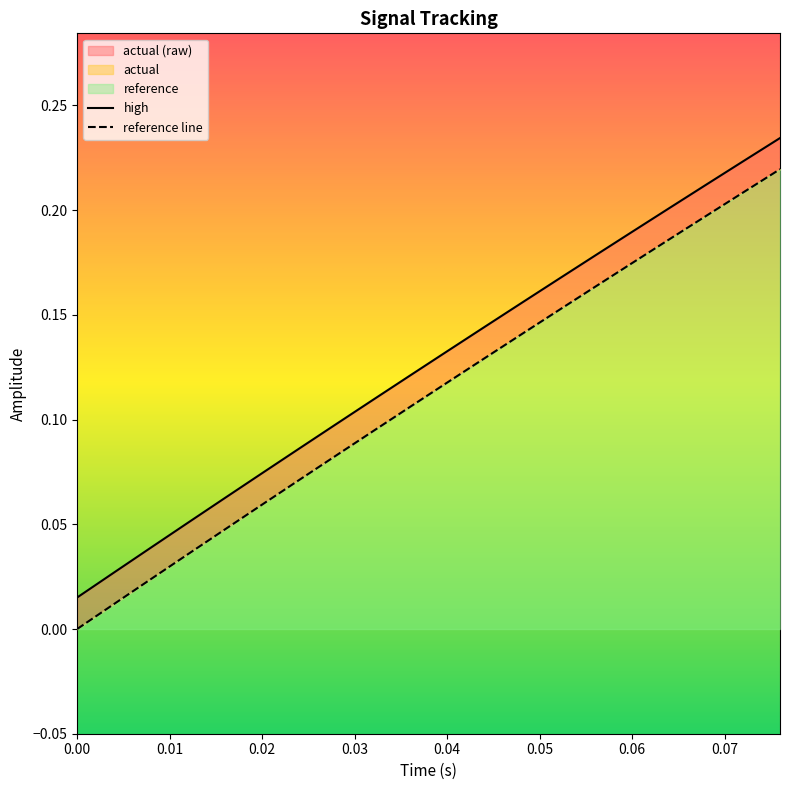

List the series in order of their overall mean, highest first.

actual, reference